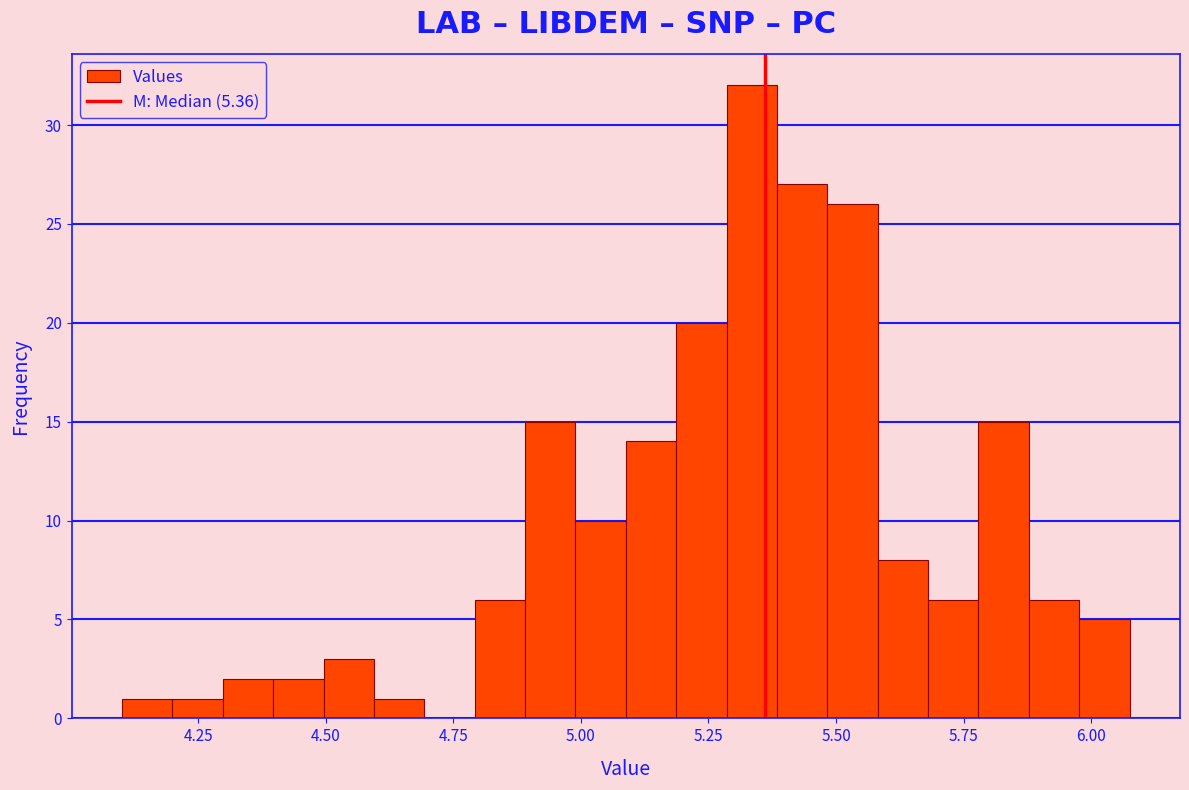

Around what value on the x-axis is the tallest bar? Give the approximate position of its centre, as read against the axis.

5.35